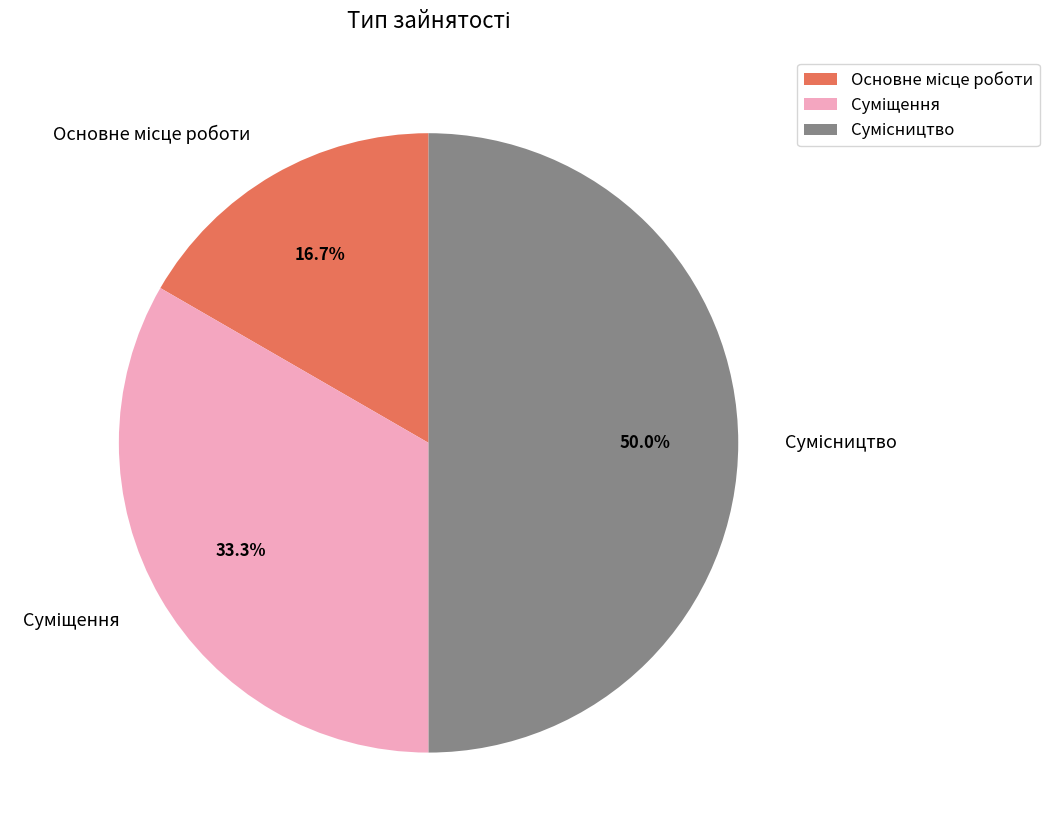

What percentage is the Основне місце роботи slice, to the nearest percent?

17%